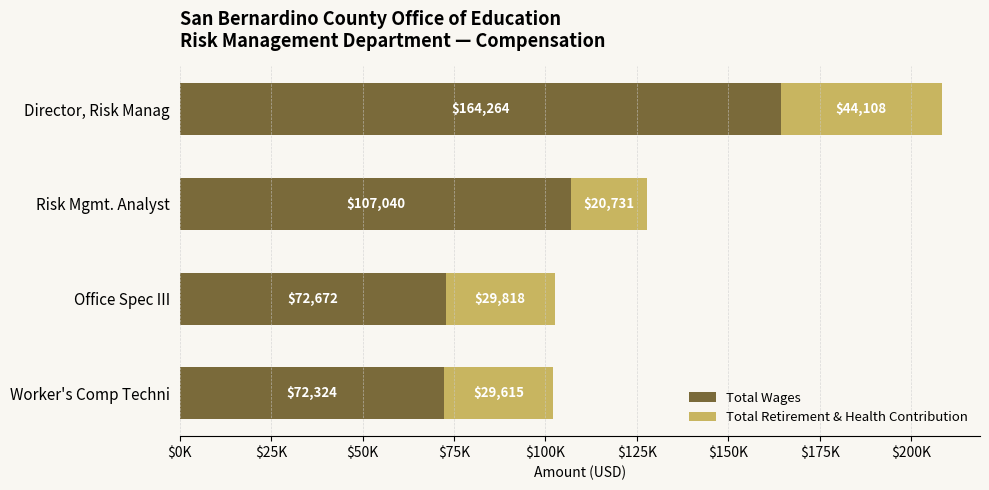

What position from the left is Director, Risk Manag?

1